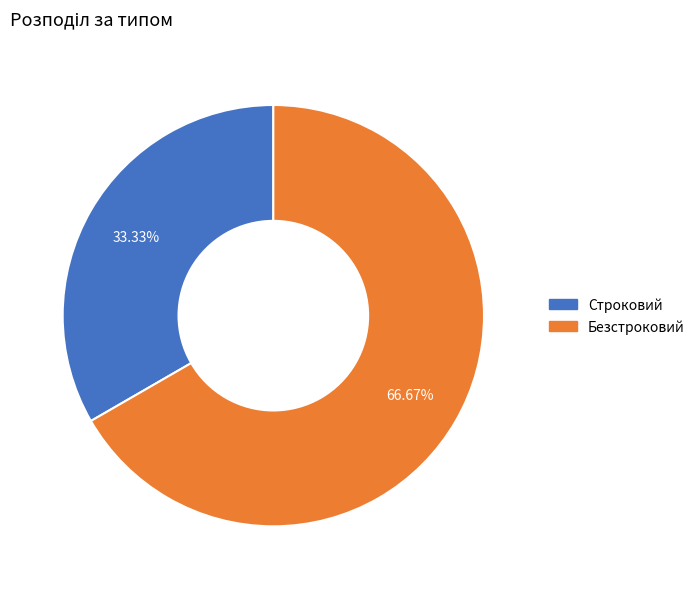

Approximately how many times larger is the value at Строковий compared to Безстроковий?

0.5